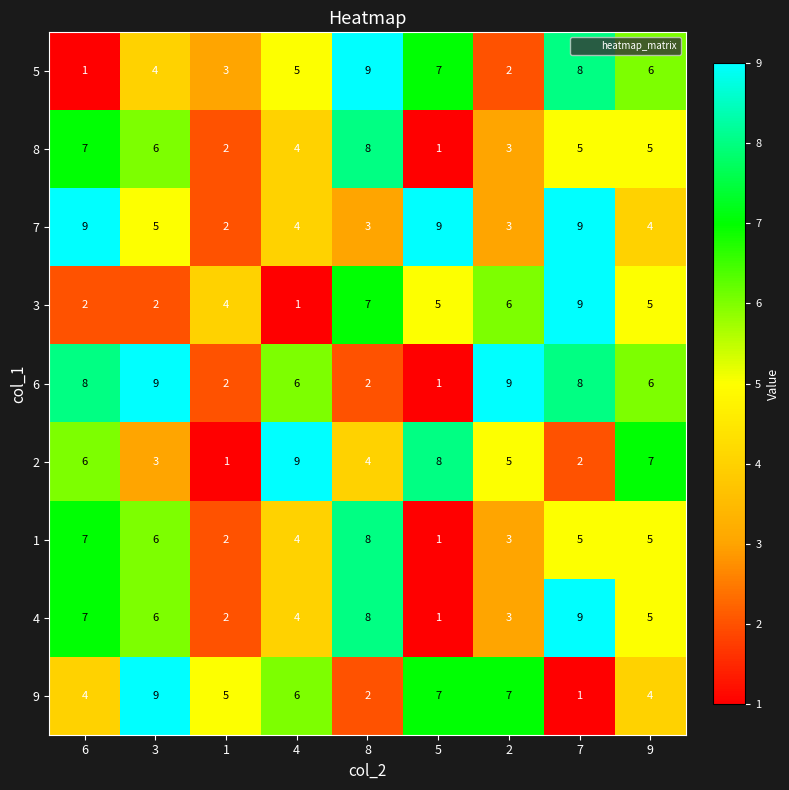

List the labels in order of 4 value, smallest first.

5, 1, 2, 4, 9, 3, 6, 8, 7